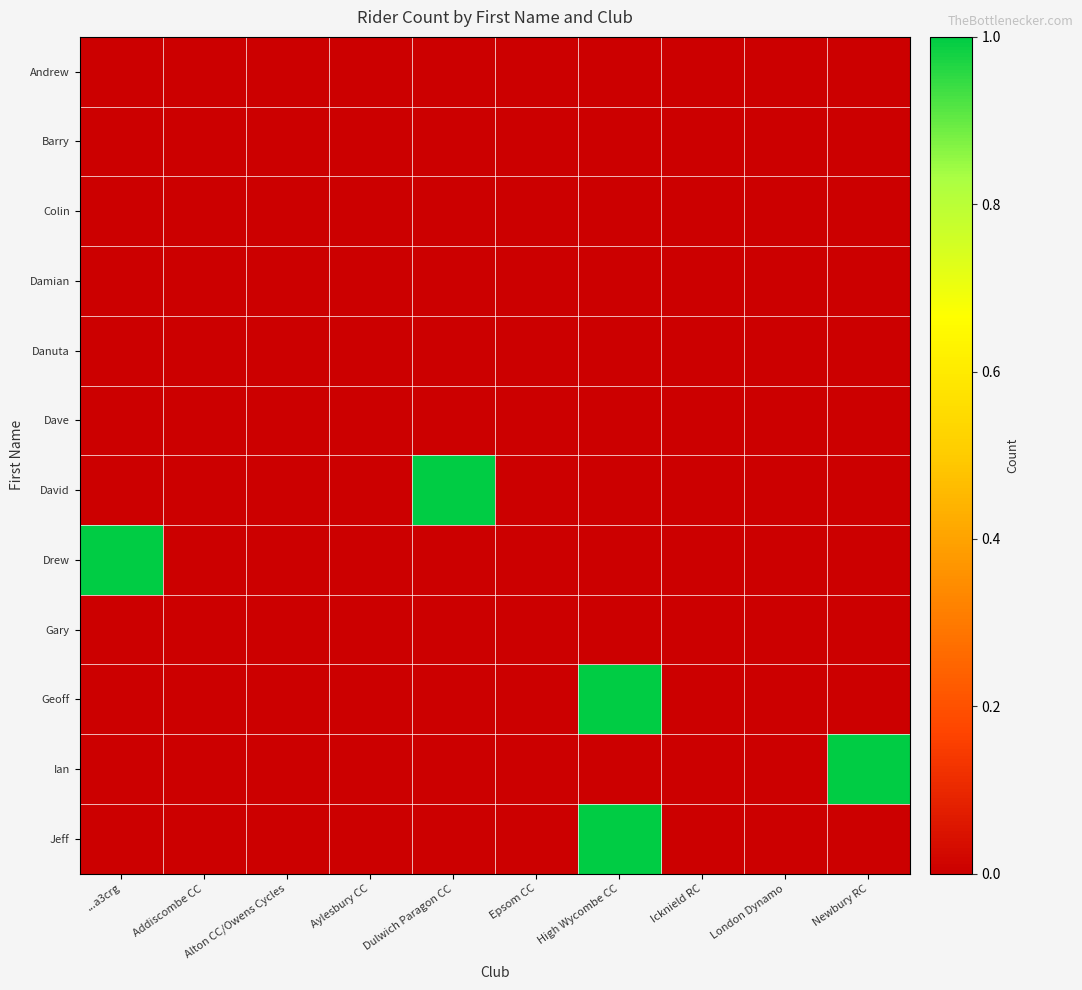

Reading right to left, transcribe all the data shown in this chart.

Andrew: Newbury RC=0	London Dynamo=0	Icknield RC=0	High Wycombe CC=0	Epsom CC=0	Dulwich Paragon CC=0	Aylesbury CC=0	Alton CC/Owens Cycles=0	Addiscombe CC=0	...a3crg=0
Barry: Newbury RC=0	London Dynamo=0	Icknield RC=0	High Wycombe CC=0	Epsom CC=0	Dulwich Paragon CC=0	Aylesbury CC=0	Alton CC/Owens Cycles=0	Addiscombe CC=0	...a3crg=0
Colin: Newbury RC=0	London Dynamo=0	Icknield RC=0	High Wycombe CC=0	Epsom CC=0	Dulwich Paragon CC=0	Aylesbury CC=0	Alton CC/Owens Cycles=0	Addiscombe CC=0	...a3crg=0
Damian: Newbury RC=0	London Dynamo=0	Icknield RC=0	High Wycombe CC=0	Epsom CC=0	Dulwich Paragon CC=0	Aylesbury CC=0	Alton CC/Owens Cycles=0	Addiscombe CC=0	...a3crg=0
Danuta: Newbury RC=0	London Dynamo=0	Icknield RC=0	High Wycombe CC=0	Epsom CC=0	Dulwich Paragon CC=0	Aylesbury CC=0	Alton CC/Owens Cycles=0	Addiscombe CC=0	...a3crg=0
Dave: Newbury RC=0	London Dynamo=0	Icknield RC=0	High Wycombe CC=0	Epsom CC=0	Dulwich Paragon CC=0	Aylesbury CC=0	Alton CC/Owens Cycles=0	Addiscombe CC=0	...a3crg=0
David: Newbury RC=0	London Dynamo=0	Icknield RC=0	High Wycombe CC=0	Epsom CC=0	Dulwich Paragon CC=1	Aylesbury CC=0	Alton CC/Owens Cycles=0	Addiscombe CC=0	...a3crg=0
Drew: Newbury RC=0	London Dynamo=0	Icknield RC=0	High Wycombe CC=0	Epsom CC=0	Dulwich Paragon CC=0	Aylesbury CC=0	Alton CC/Owens Cycles=0	Addiscombe CC=0	...a3crg=1
Gary: Newbury RC=0	London Dynamo=0	Icknield RC=0	High Wycombe CC=0	Epsom CC=0	Dulwich Paragon CC=0	Aylesbury CC=0	Alton CC/Owens Cycles=0	Addiscombe CC=0	...a3crg=0
Geoff: Newbury RC=0	London Dynamo=0	Icknield RC=0	High Wycombe CC=1	Epsom CC=0	Dulwich Paragon CC=0	Aylesbury CC=0	Alton CC/Owens Cycles=0	Addiscombe CC=0	...a3crg=0
Ian: Newbury RC=1	London Dynamo=0	Icknield RC=0	High Wycombe CC=0	Epsom CC=0	Dulwich Paragon CC=0	Aylesbury CC=0	Alton CC/Owens Cycles=0	Addiscombe CC=0	...a3crg=0
Jeff: Newbury RC=0	London Dynamo=0	Icknield RC=0	High Wycombe CC=1	Epsom CC=0	Dulwich Paragon CC=0	Aylesbury CC=0	Alton CC/Owens Cycles=0	Addiscombe CC=0	...a3crg=0